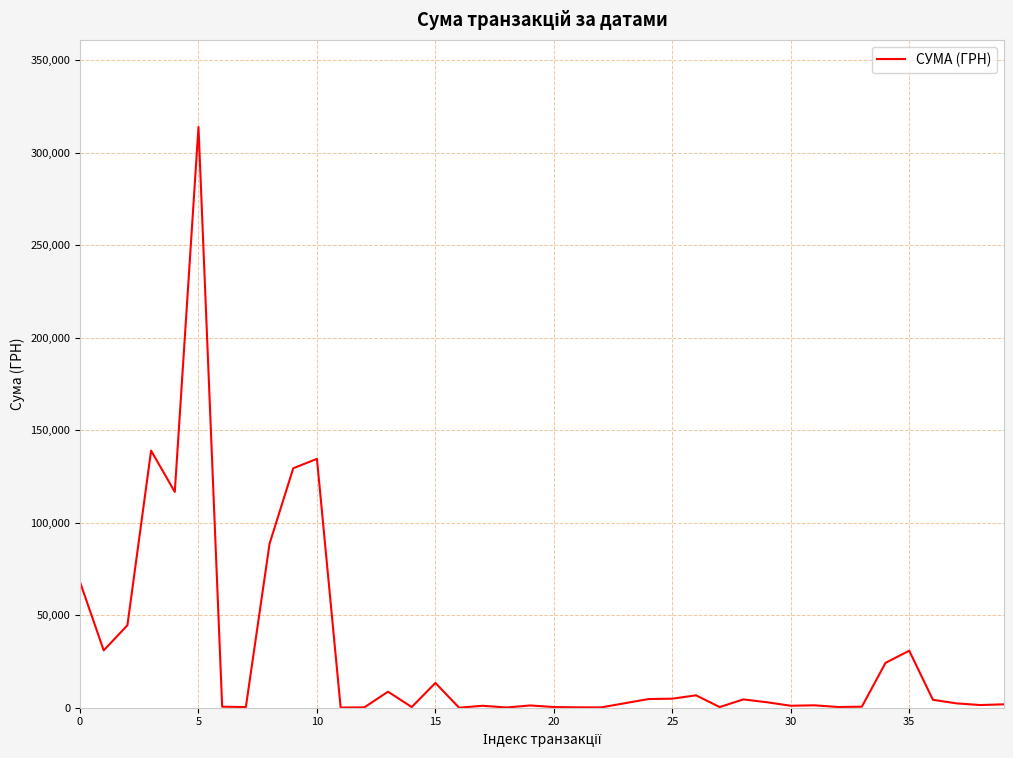

What is the difference between the maximum and minimum values?

313782.4